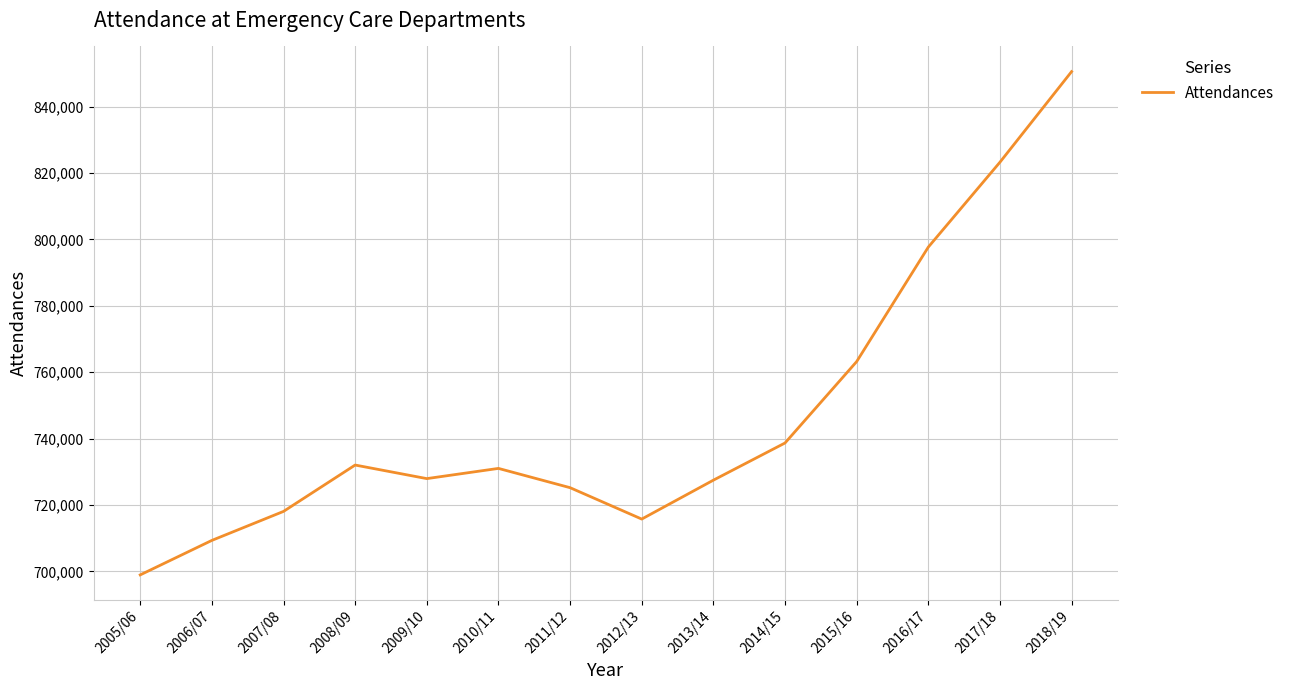

Between 2006/07 and 2010/11, which is larger?

2010/11